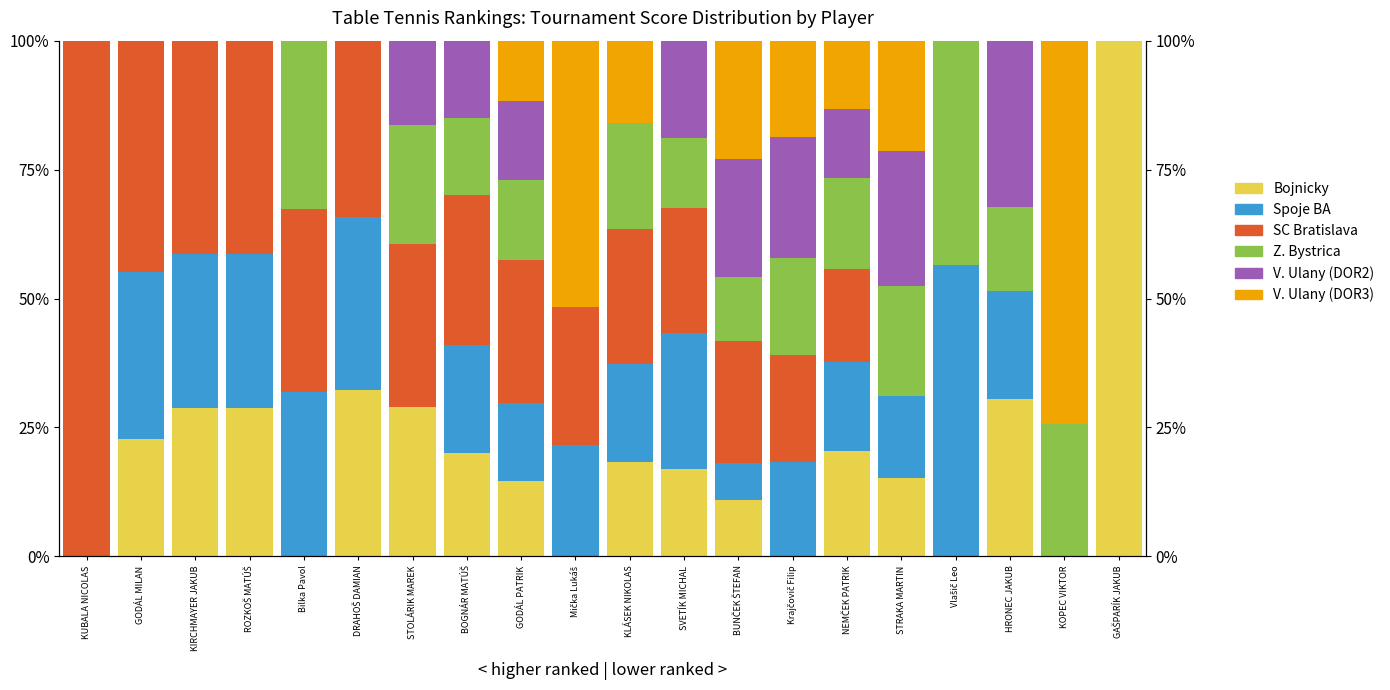

Which has a higher value, GODÁL PATRIK or KLÁSEK NIKOLAS?

KLÁSEK NIKOLAS